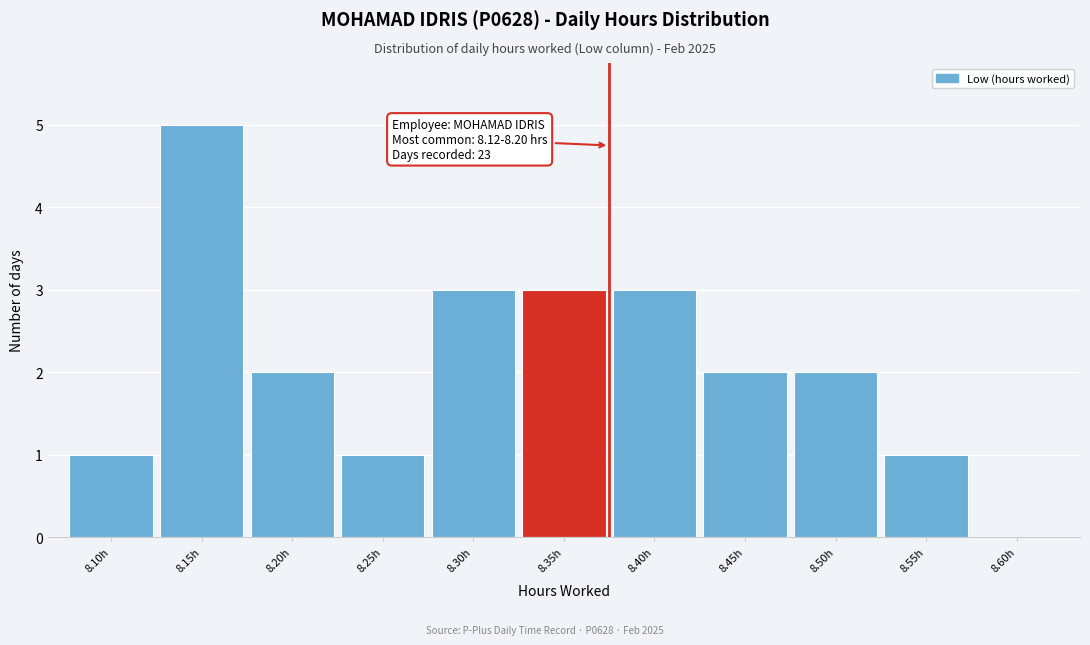

Reading left to right, extract all data points from this chart.

8.10h=1	8.15h=5	8.20h=2	8.25h=1	8.30h=3	8.35h=3	8.40h=3	8.45h=2	8.50h=2	8.55h=1	8.60h=0